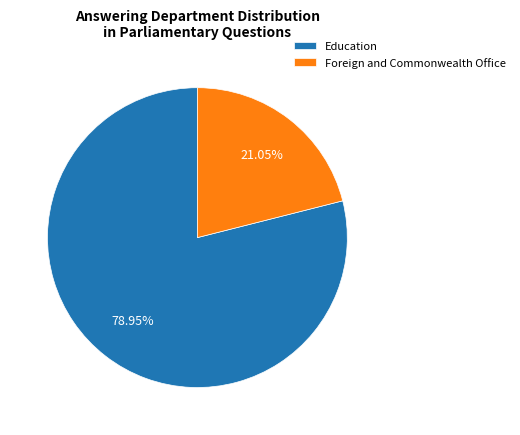

What percentage is the Education slice, to the nearest percent?

79%